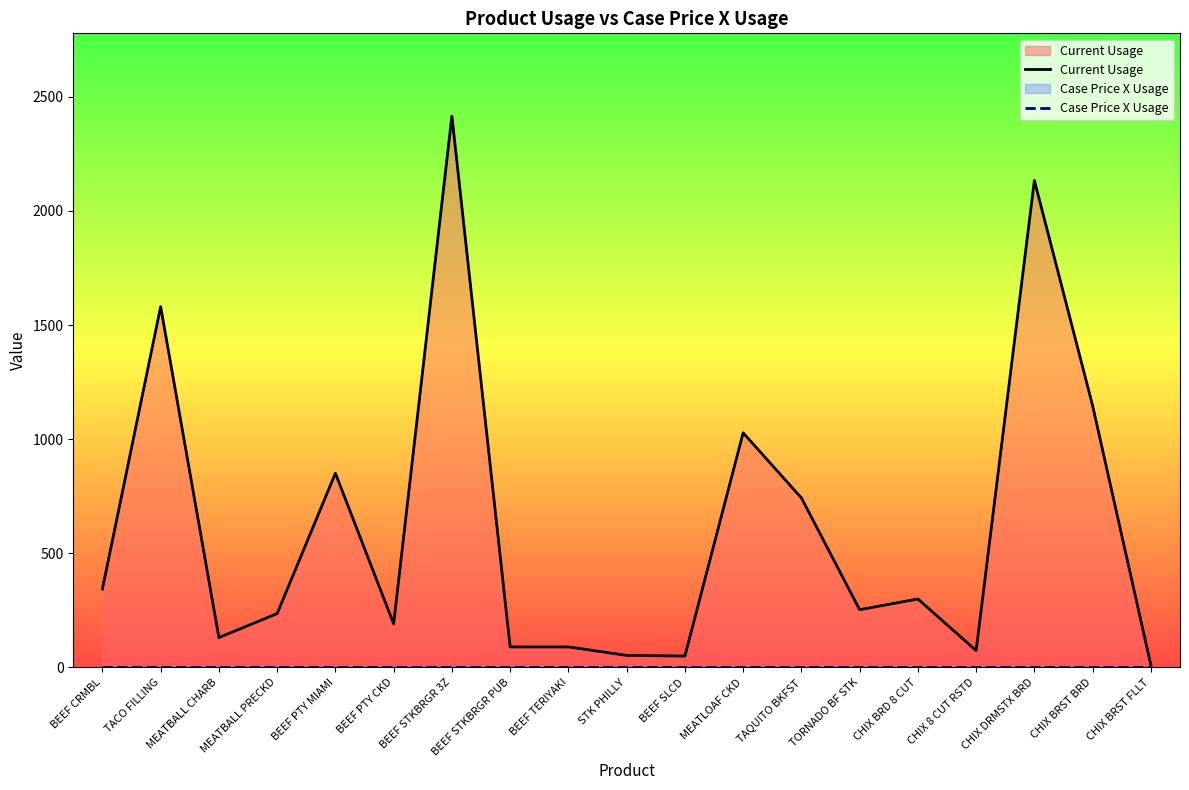

What is the label of the 16th point from the left?

CHIX 8 CUT RSTD